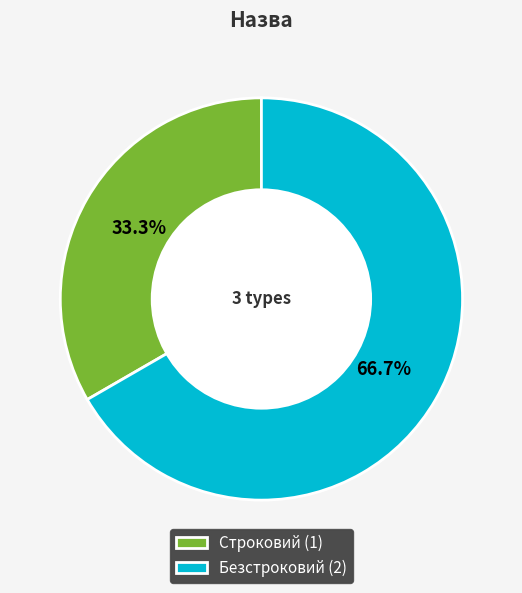

Approximately how many times larger is the value at Безстроковий compared to Строковий?

2.0